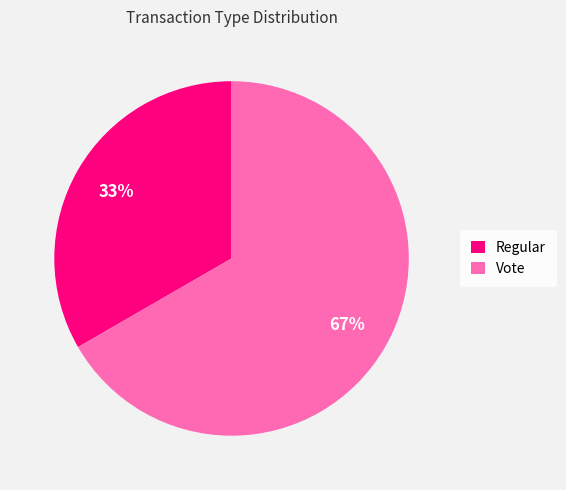

What is the ratio of the value at Vote to the value at Regular?

2.0